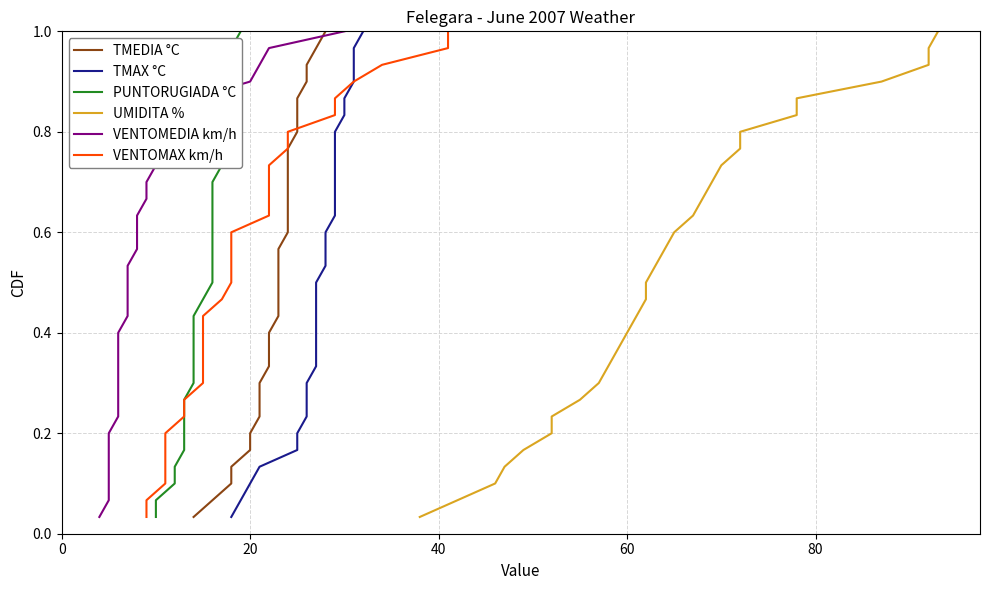

Reading right to left, list all the values displayed in this chart.

TMEDIA °C: 1.0	1.0	0.9	0.9	0.9	0.8	0.8	0.8	0.7	0.7	0.7	0.6	0.6	0.6	0.5	0.5	0.5	0.4	0.4	0.4	0.3	0.3	0.3	0.2	0.2	0.2	0.1	0.1	0.1	0.0
TMAX °C: 1.0	1.0	0.9	0.9	0.9	0.8	0.8	0.8	0.7	0.7	0.7	0.6	0.6	0.6	0.5	0.5	0.5	0.4	0.4	0.4	0.3	0.3	0.3	0.2	0.2	0.2	0.1	0.1	0.1	0.0
PUNTORUGIADA °C: 1.0	1.0	0.9	0.9	0.9	0.8	0.8	0.8	0.7	0.7	0.7	0.6	0.6	0.6	0.5	0.5	0.5	0.4	0.4	0.4	0.3	0.3	0.3	0.2	0.2	0.2	0.1	0.1	0.1	0.0
UMIDITA %: 1.0	1.0	0.9	0.9	0.9	0.8	0.8	0.8	0.7	0.7	0.7	0.6	0.6	0.6	0.5	0.5	0.5	0.4	0.4	0.4	0.3	0.3	0.3	0.2	0.2	0.2	0.1	0.1	0.1	0.0
VENTOMEDIA km/h: 1.0	1.0	0.9	0.9	0.9	0.8	0.8	0.8	0.7	0.7	0.7	0.6	0.6	0.6	0.5	0.5	0.5	0.4	0.4	0.4	0.3	0.3	0.3	0.2	0.2	0.2	0.1	0.1	0.1	0.0
VENTOMAX km/h: 1.0	1.0	0.9	0.9	0.9	0.8	0.8	0.8	0.7	0.7	0.7	0.6	0.6	0.6	0.5	0.5	0.5	0.4	0.4	0.4	0.3	0.3	0.3	0.2	0.2	0.2	0.1	0.1	0.1	0.0